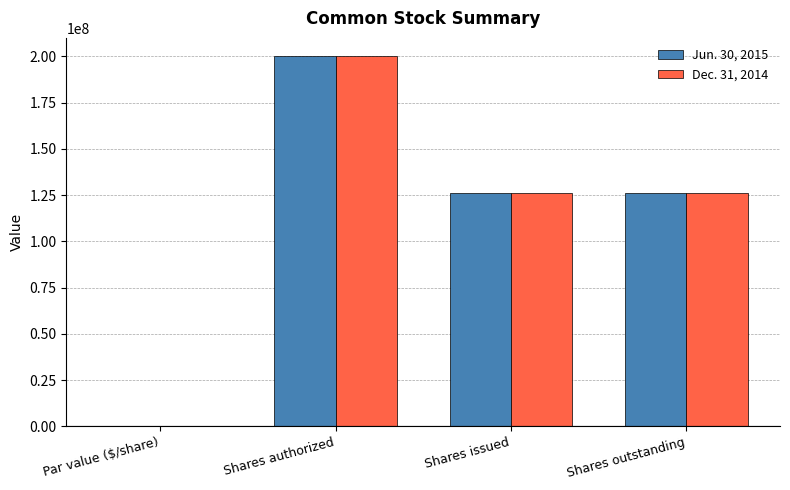

What is the sum of the Dec. 31, 2014 values at Shares issued and Shares outstanding?

252386672.0